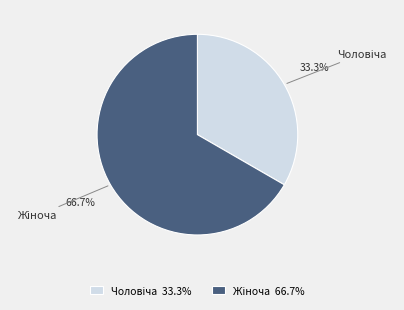

Is there a majority slice in this chart?

Yes